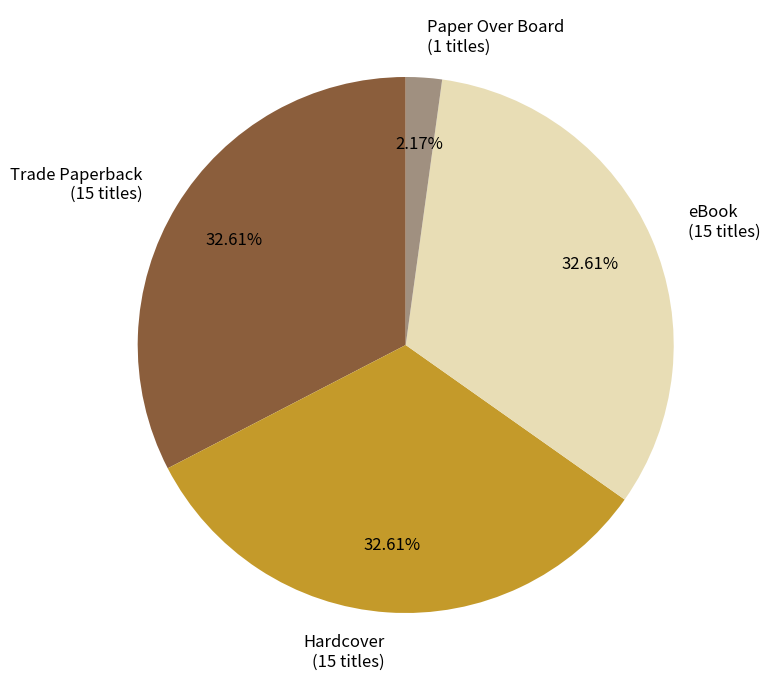

What percentage is the eBook slice, to the nearest percent?

33%